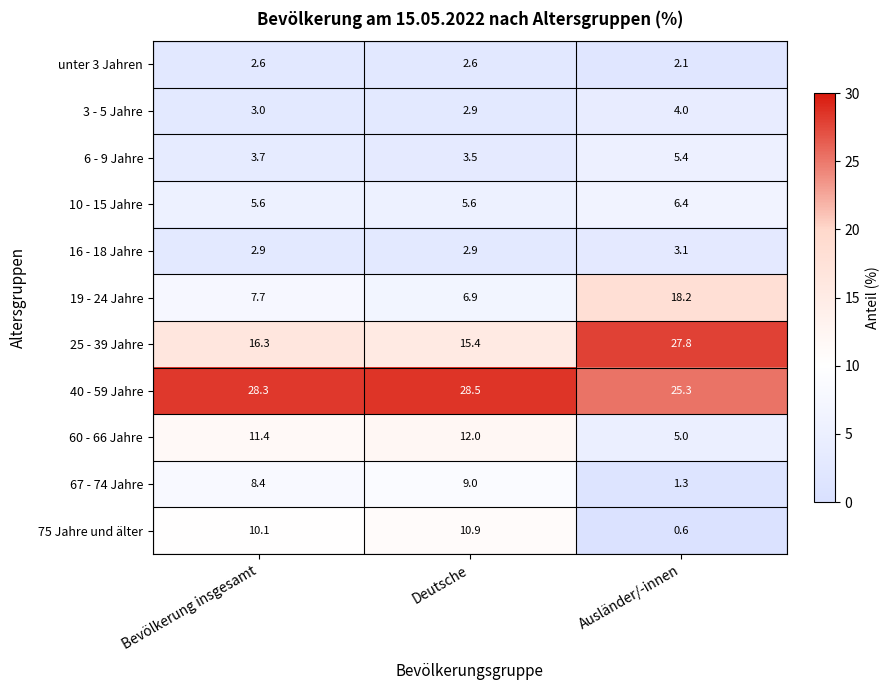

Is it true that 25 - 39 Jahre equals 16.3 at Bevölkerung insgesamt?

True